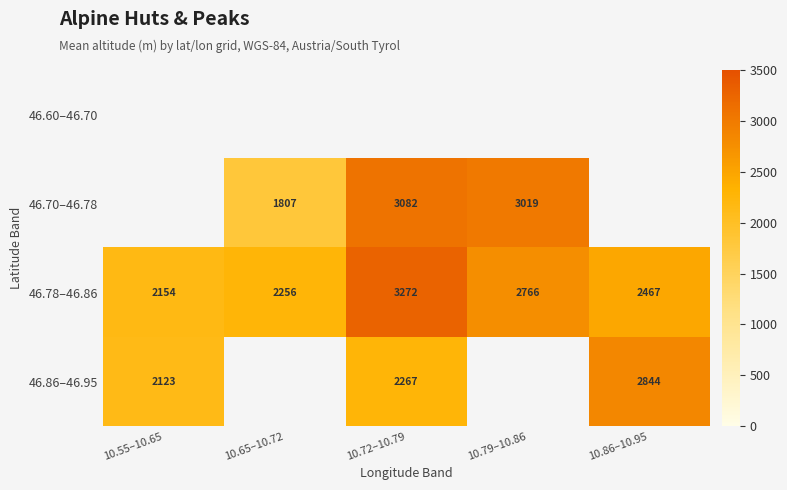

How many categories are shown in the chart?

5